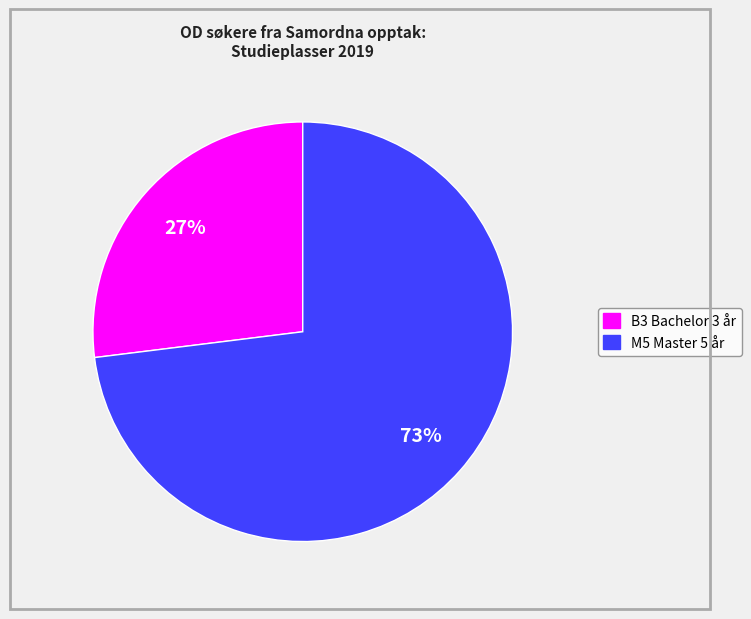

Between M5 Master 5 år and B3 Bachelor 3 år, which is larger?

M5 Master 5 år